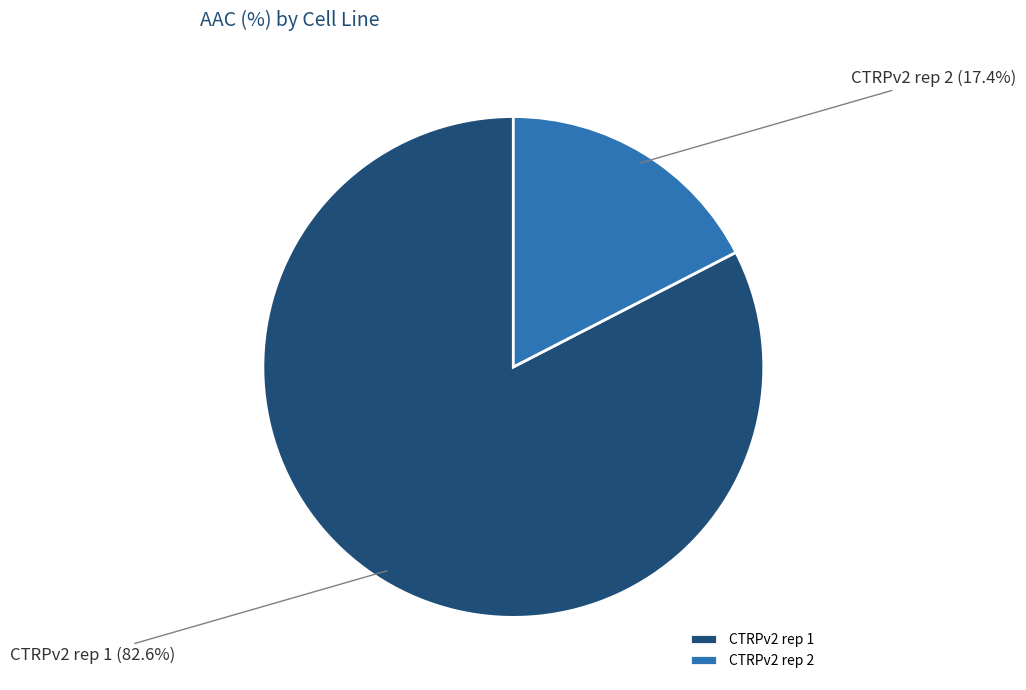

Count the number of slices in the pie.

2